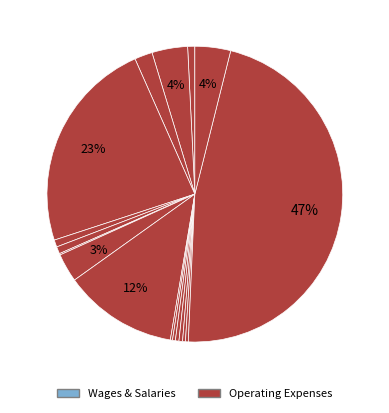

How many slices are in this pie chart?

17